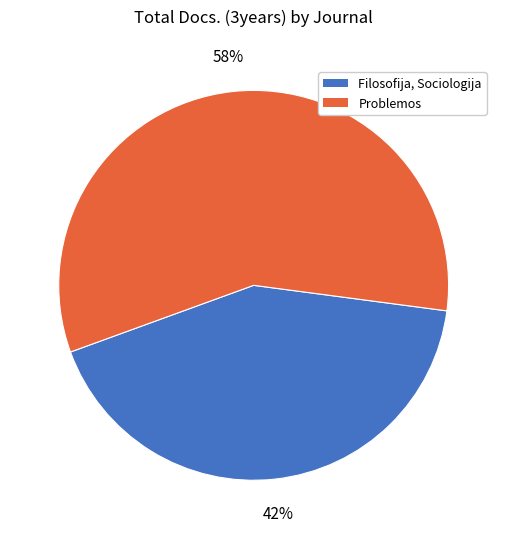

Which category has the smallest portion of the pie?

Filosofija, Sociologija